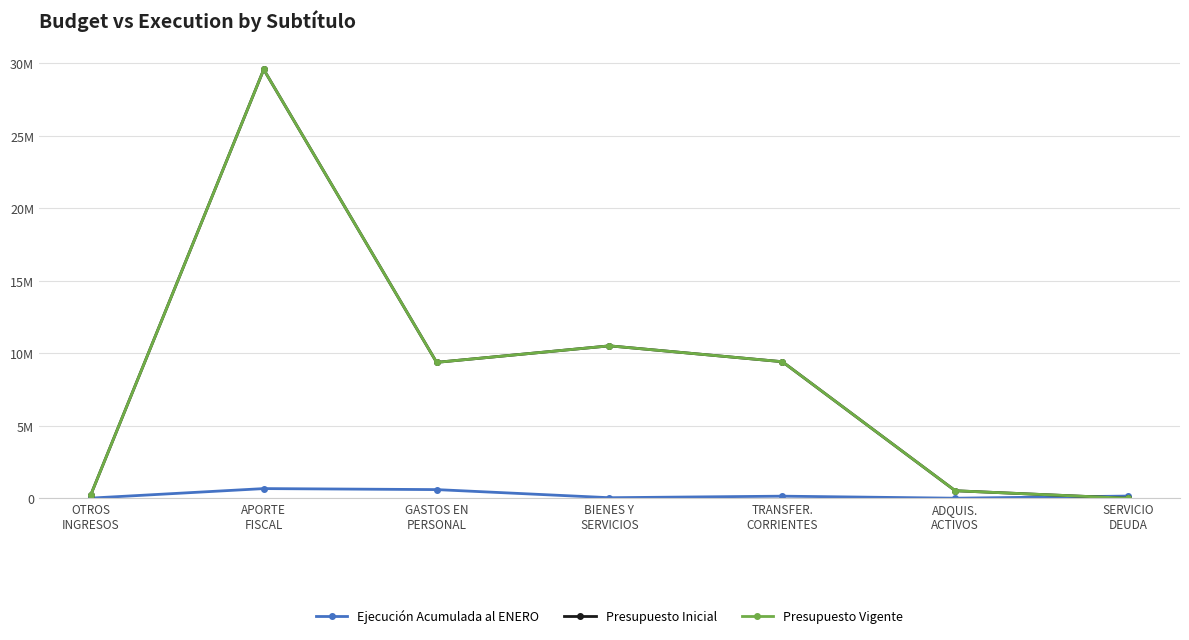

Does the chart have visible grid lines?

Yes